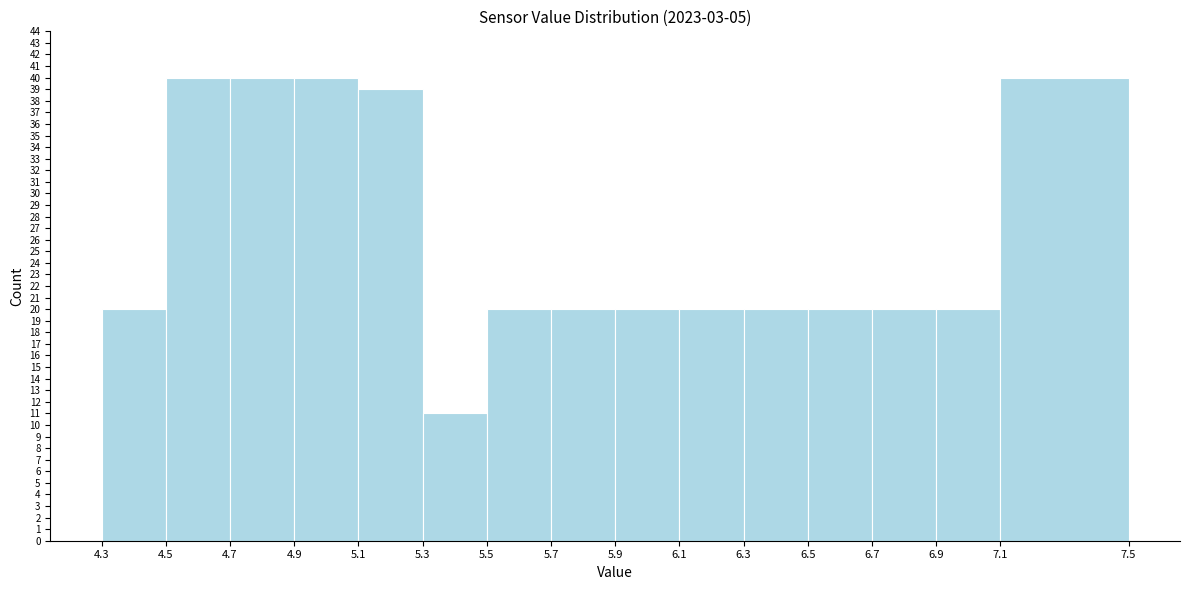

Reading left to right, transcribe this chart: for each bar, give the range it covers on the x-axis and its height. The values are not printed on the chart, so give them approximately, as read against the axis.

4.3 to 4.5: 20
4.5 to 4.7: 40
4.7 to 4.9: 40
4.9 to 5.1: 40
5.1 to 5.3: 39
5.3 to 5.5: 11
5.5 to 5.7: 20
5.7 to 5.9: 20
5.9 to 6.1: 20
6.1 to 6.3: 20
6.3 to 6.5: 20
6.5 to 6.7: 20
6.7 to 6.9: 20
6.9 to 7.1: 20
7.1 to 7.5: 40